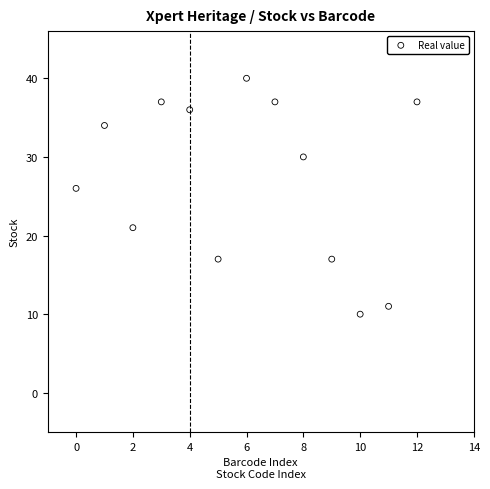

What Y value in the scatter plot is closest to 25?

26